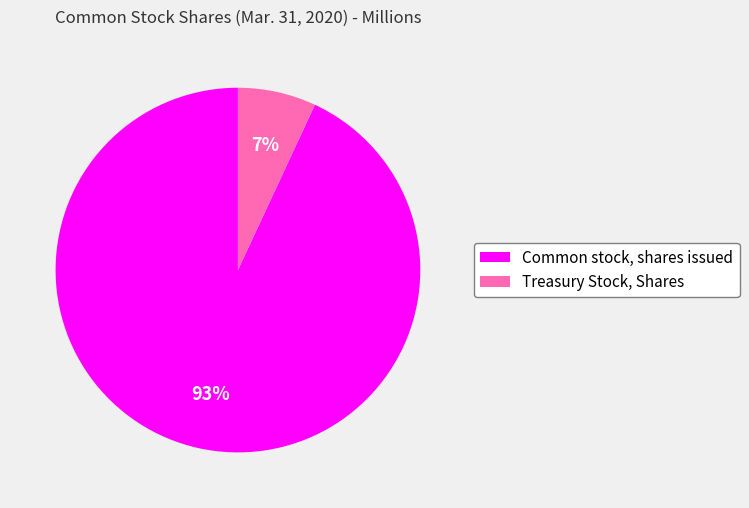

To the nearest percent, what is the difference between the largest and smallest slice percentages?

86%